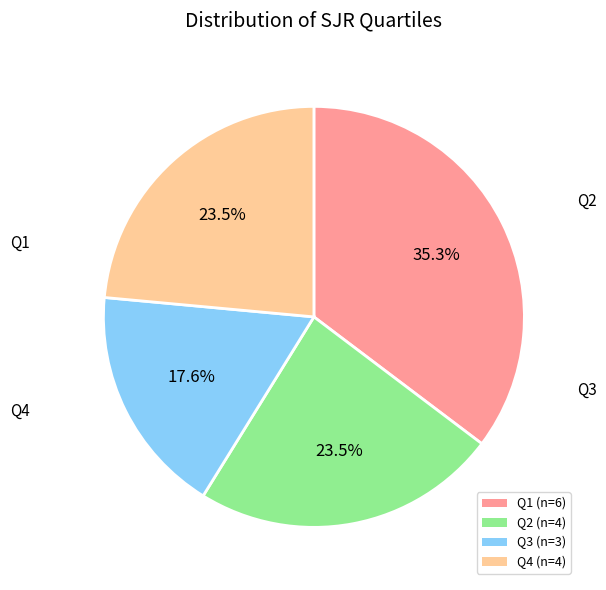

Does any single category account for the majority?

No